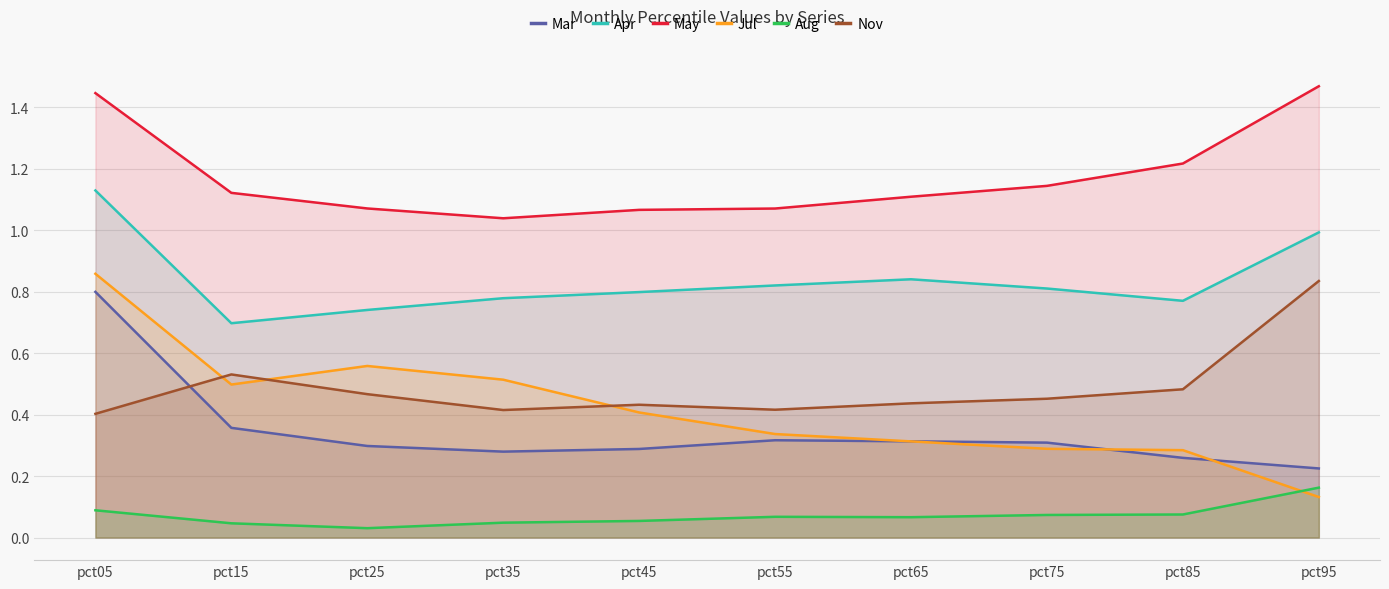

Where is the first local minimum for Aug?

pct25